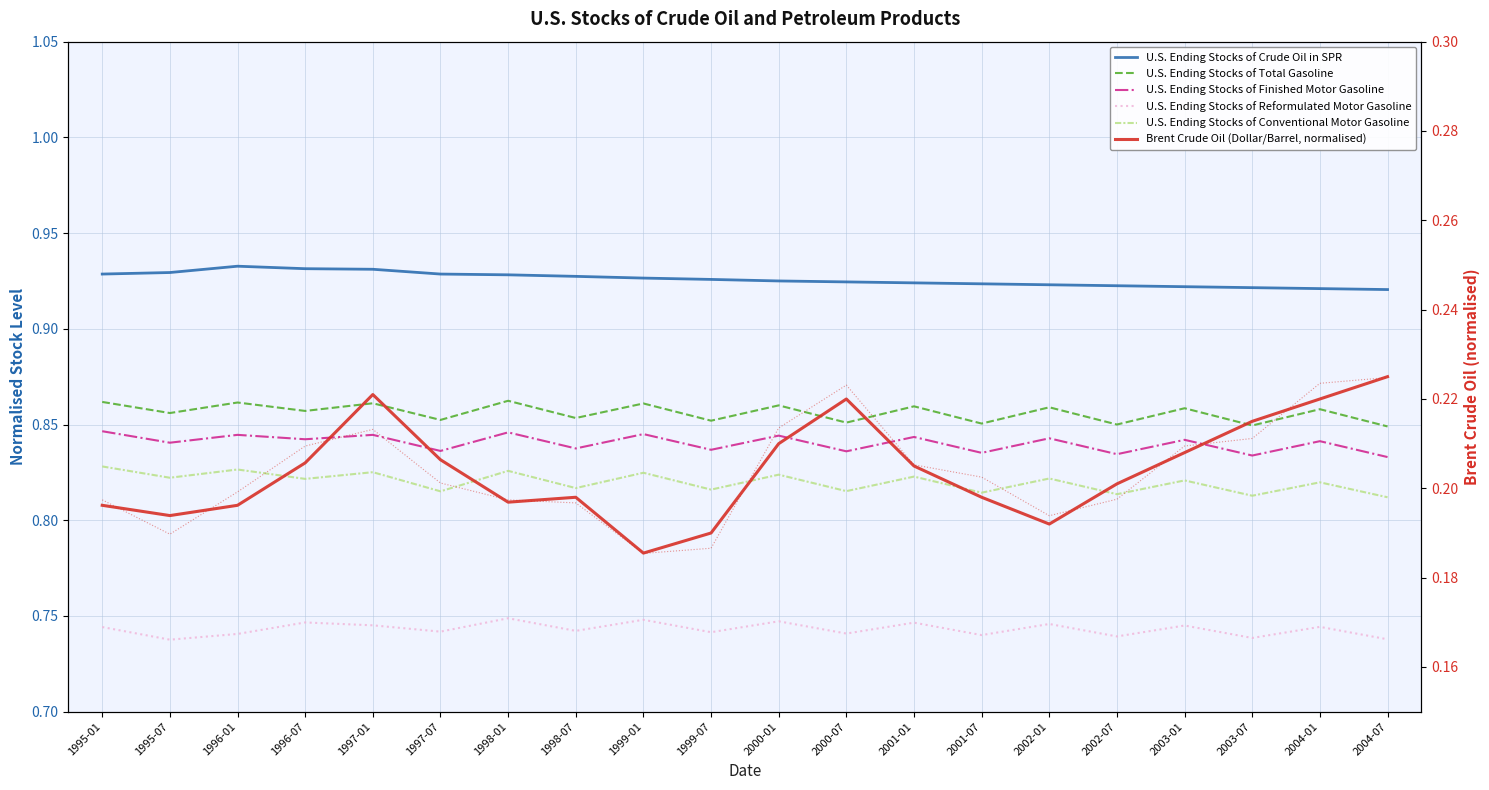

The value of U.S. Ending Stocks of Reformulated Motor Gasoline at 2003-01 is 0.7. True or false?

True